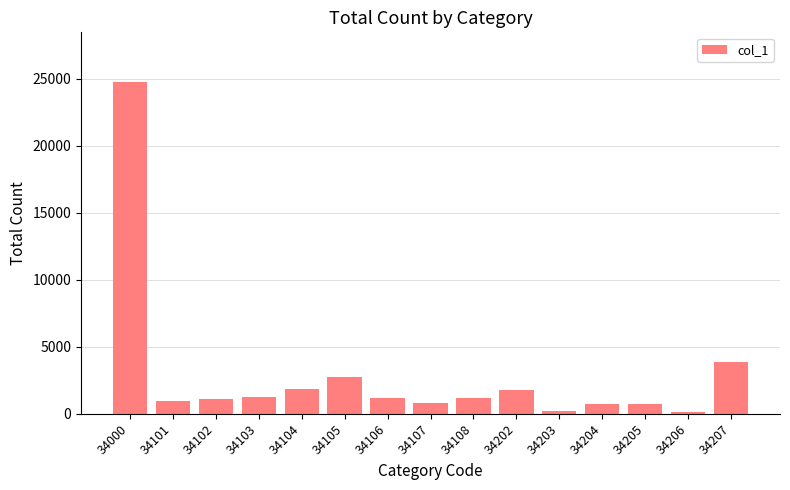

What is the approximate value at 34204?

750